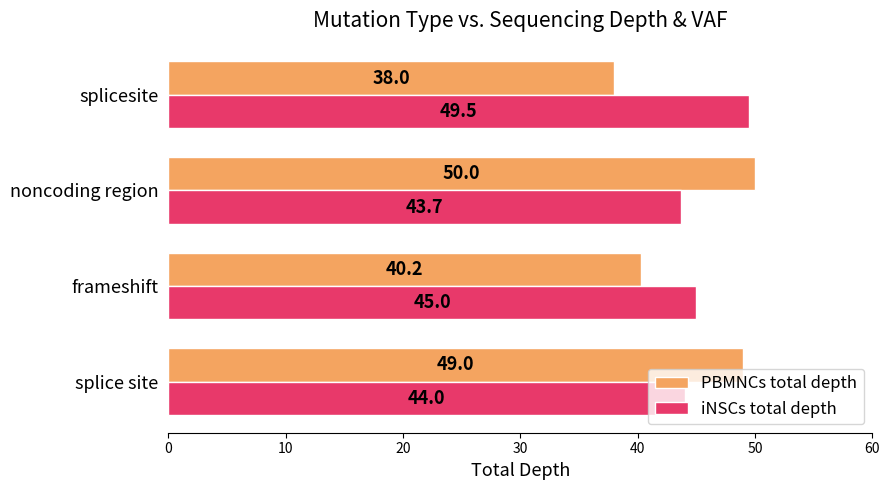

What are all the series names shown in the legend?

PBMNCs total depth, iNSCs total depth